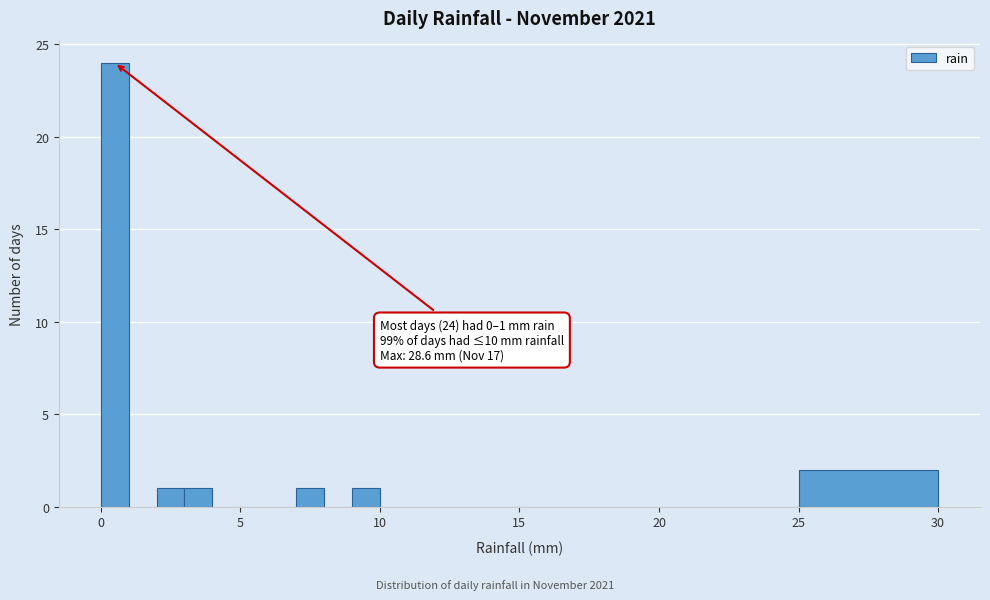

Around what value on the x-axis is the tallest bar? Give the approximate position of its centre, as read against the axis.

0.5